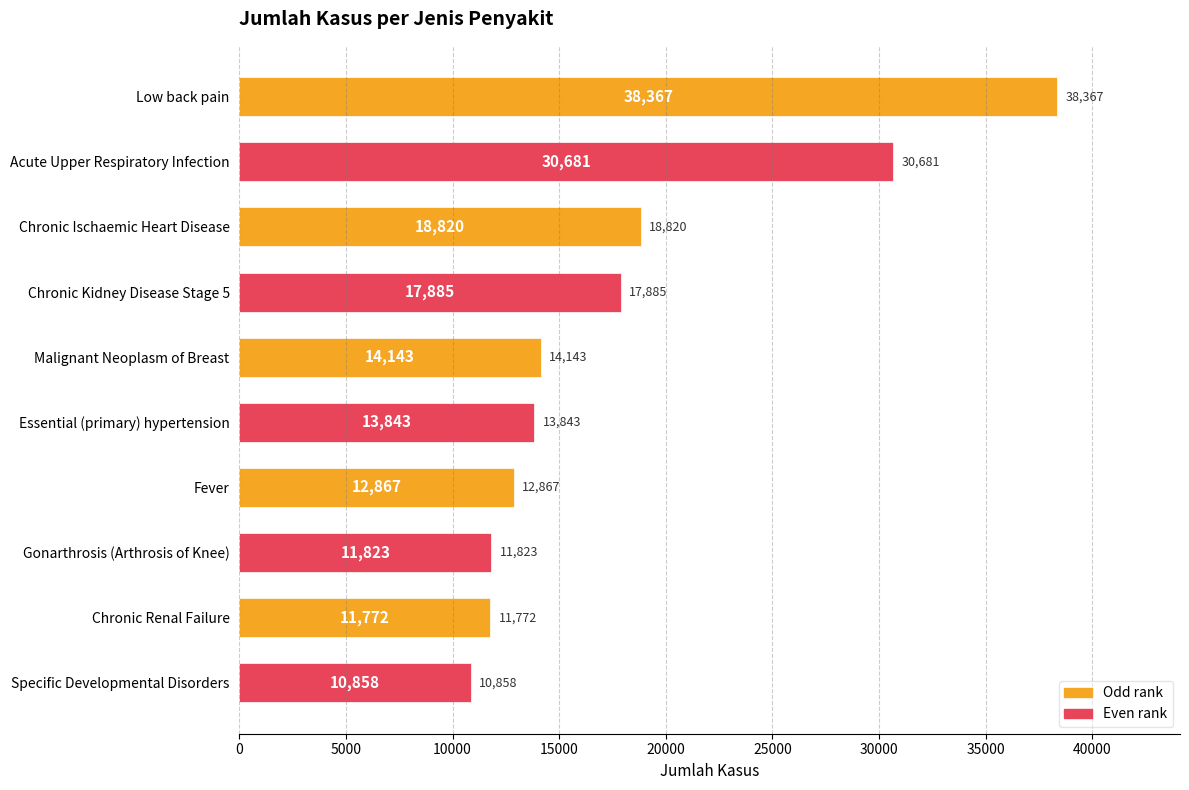

At which label is the value closest to 24612?

Chronic Ischaemic Heart Disease